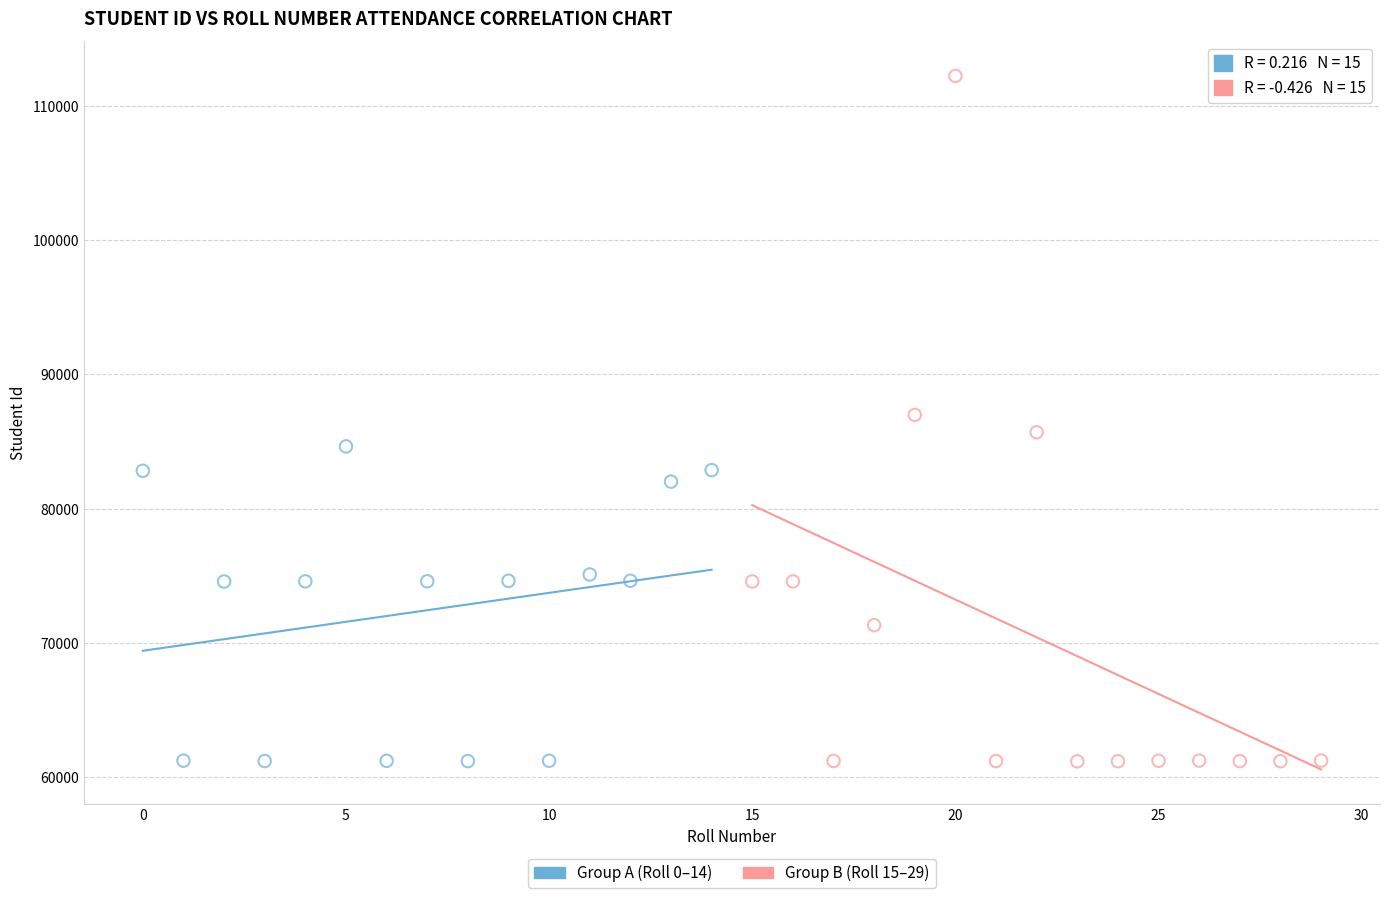

Which series has the largest Y range (max minus min)?

Group B (Roll 15–29)